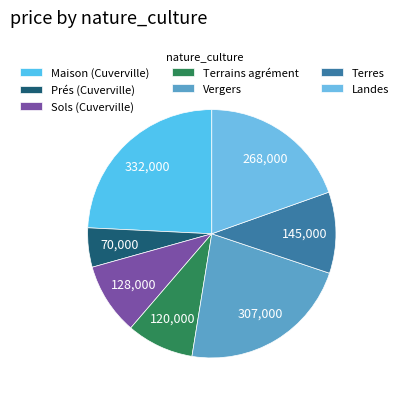

To the nearest percent, what portion does Prés (Cuverville) represent?

5%